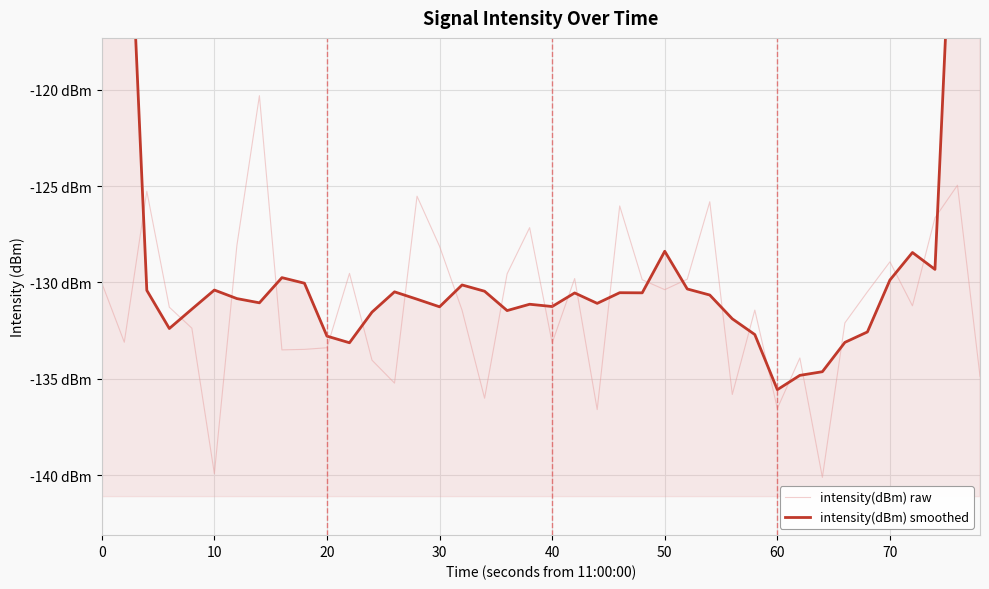

Reading left to right, transcribe all the data shown in this chart.

intensity(dBm) raw: -130.0	-133.1	-125.3	-131.3	-132.4	-139.9	-128.1	-120.3	-133.5	-133.5	-133.4	-129.5	-134.0	-135.2	-125.5	-128.1	-131.4	-136.0	-129.6	-127.2	-133.1	-129.8	-136.6	-126.0	-129.9	-130.4	-129.8	-125.8	-135.8	-131.4	-136.5	-133.9	-140.1	-132.1	-130.5	-128.9	-131.2	-126.6	-125.0	-134.9
intensity(dBm) smoothed: -77.7	-103.9	-130.4	-132.4	-131.4	-130.4	-130.8	-131.1	-129.8	-130.0	-132.8	-133.1	-131.5	-130.5	-130.9	-131.3	-130.1	-130.5	-131.5	-131.1	-131.2	-130.5	-131.1	-130.5	-130.5	-128.4	-130.3	-130.7	-131.9	-132.7	-135.6	-134.8	-134.6	-133.1	-132.6	-129.9	-128.4	-129.3	-103.5	-77.3